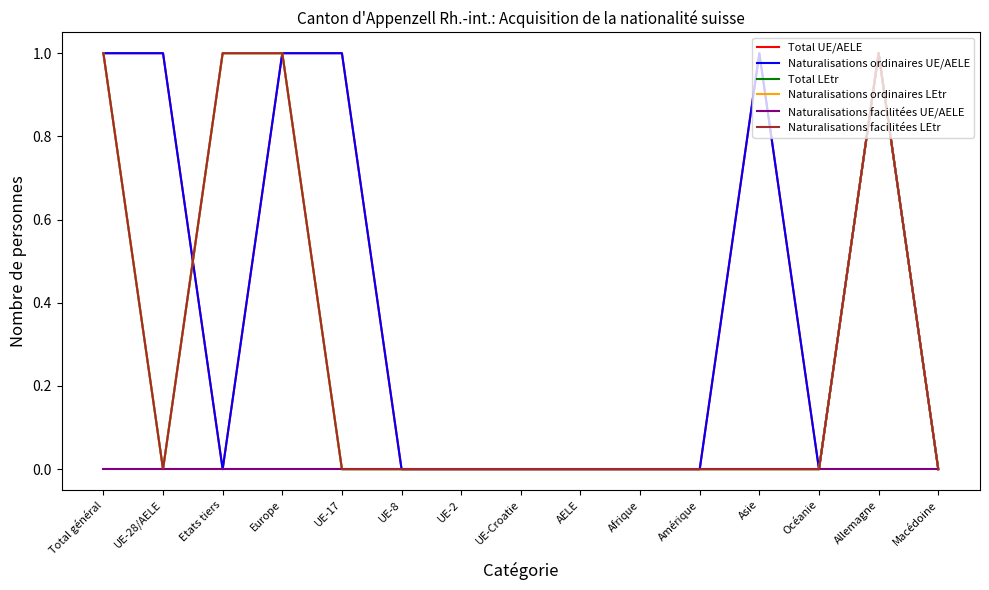

Reading right to left, list all the values displayed in this chart.

Total UE/AELE: Macédoine=0	Allemagne=1	Océanie=0	Asie=1	Amérique=0	Afrique=0	AELE=0	UE-Croatie=0	UE-2=0	UE-8=0	UE-17=1	Europe=1	Etats tiers=0	UE-28/AELE=1	Total général=1
Naturalisations ordinaires UE/AELE: Macédoine=0	Allemagne=1	Océanie=0	Asie=1	Amérique=0	Afrique=0	AELE=0	UE-Croatie=0	UE-2=0	UE-8=0	UE-17=1	Europe=1	Etats tiers=0	UE-28/AELE=1	Total général=1
Total LEtr: Macédoine=0	Allemagne=1	Océanie=0	Asie=0	Amérique=0	Afrique=0	AELE=0	UE-Croatie=0	UE-2=0	UE-8=0	UE-17=0	Europe=1	Etats tiers=1	UE-28/AELE=0	Total général=1
Naturalisations ordinaires LEtr: Macédoine=0	Allemagne=1	Océanie=0	Asie=0	Amérique=0	Afrique=0	AELE=0	UE-Croatie=0	UE-2=0	UE-8=0	UE-17=0	Europe=1	Etats tiers=1	UE-28/AELE=0	Total général=1
Naturalisations facilitées UE/AELE: Macédoine=0	Allemagne=0	Océanie=0	Asie=0	Amérique=0	Afrique=0	AELE=0	UE-Croatie=0	UE-2=0	UE-8=0	UE-17=0	Europe=0	Etats tiers=0	UE-28/AELE=0	Total général=0
Naturalisations facilitées LEtr: Macédoine=0	Allemagne=1	Océanie=0	Asie=0	Amérique=0	Afrique=0	AELE=0	UE-Croatie=0	UE-2=0	UE-8=0	UE-17=0	Europe=1	Etats tiers=1	UE-28/AELE=0	Total général=1